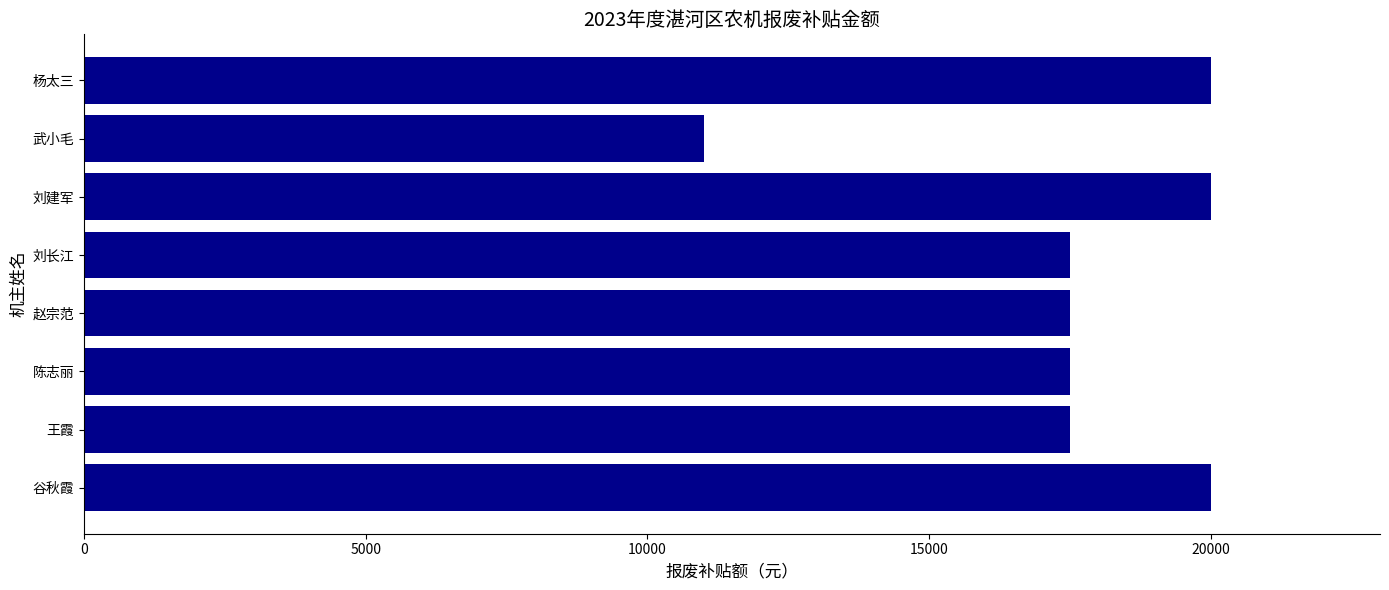

What is the difference between the maximum and second lowest values?

2500